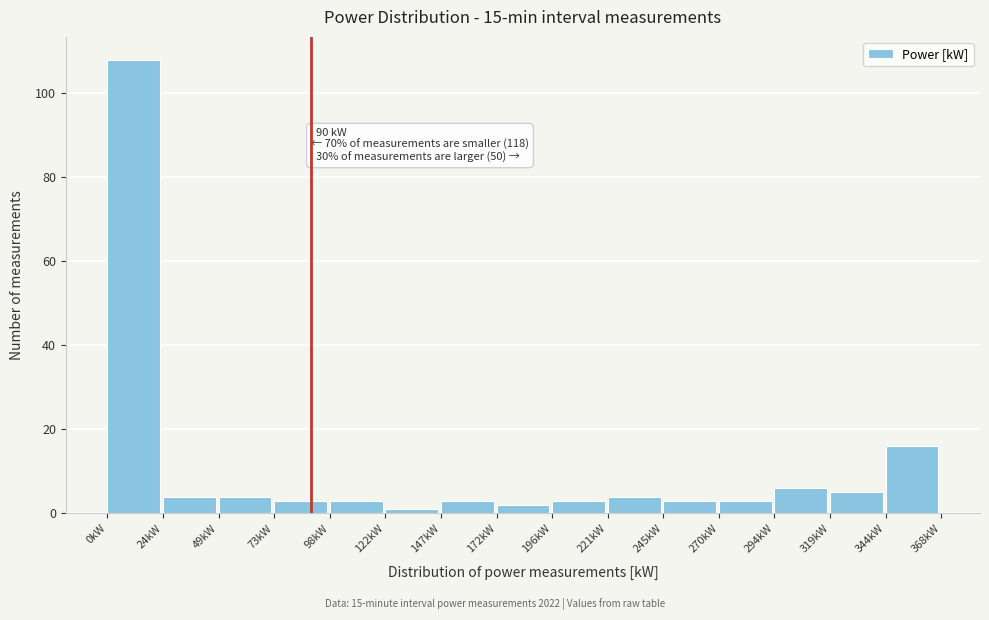

Which range on the x-axis has the tallest bar?

0 to 25